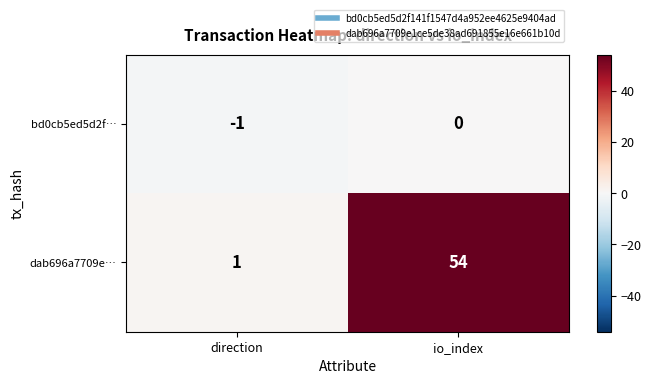

Which series changed the most between direction and io_index?

dab696a7709e…